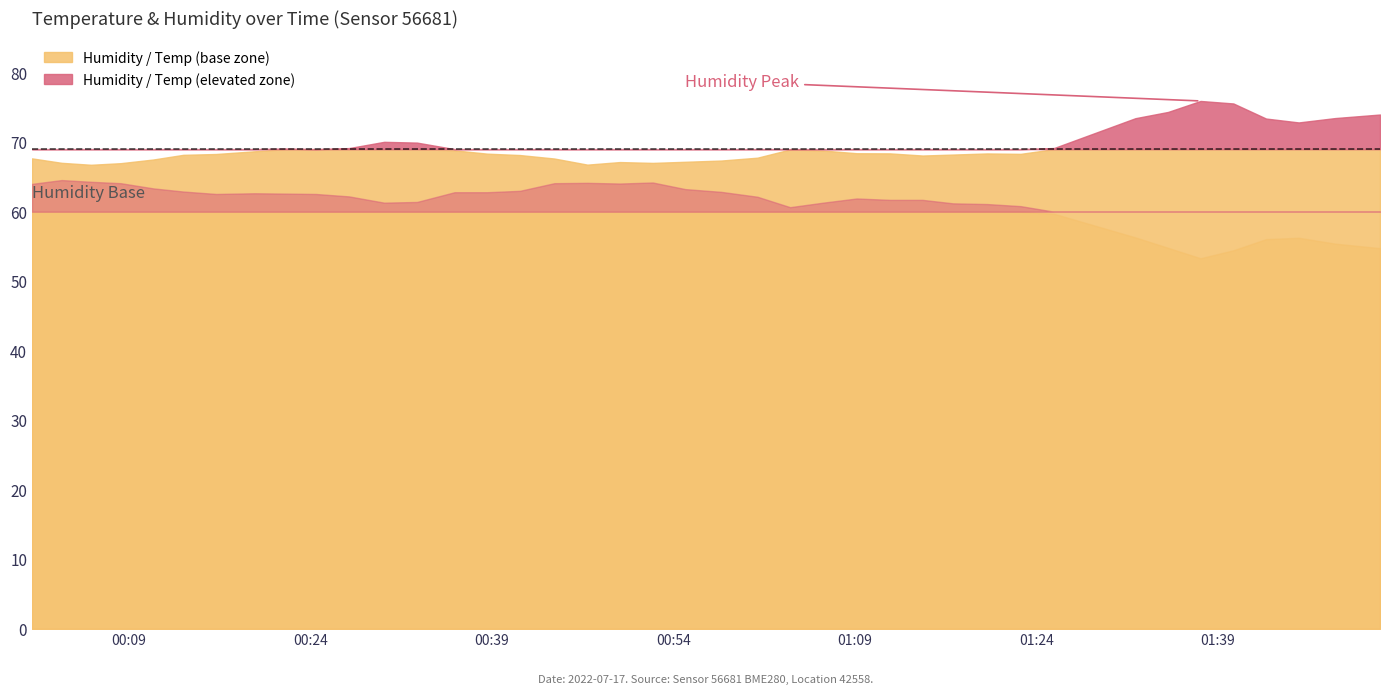

How many lines are shown in the chart?

2